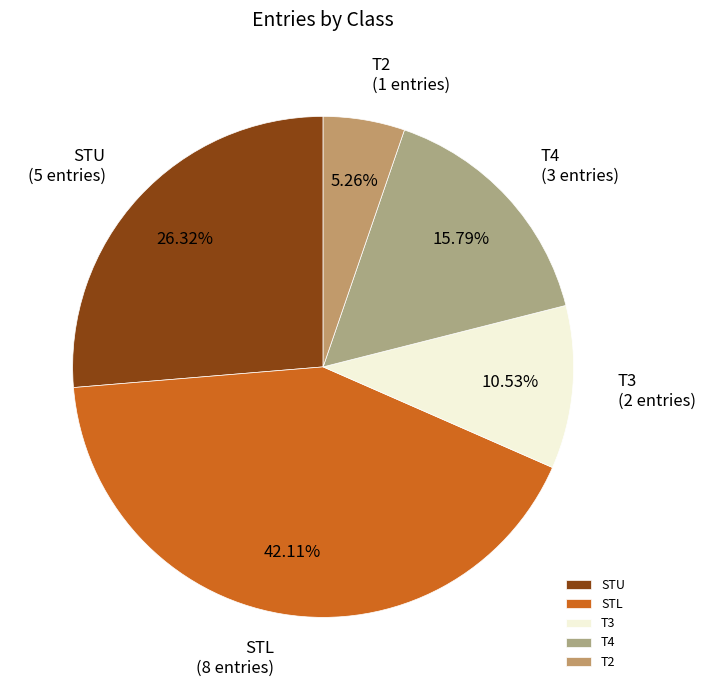

Does any single category account for the majority?

No